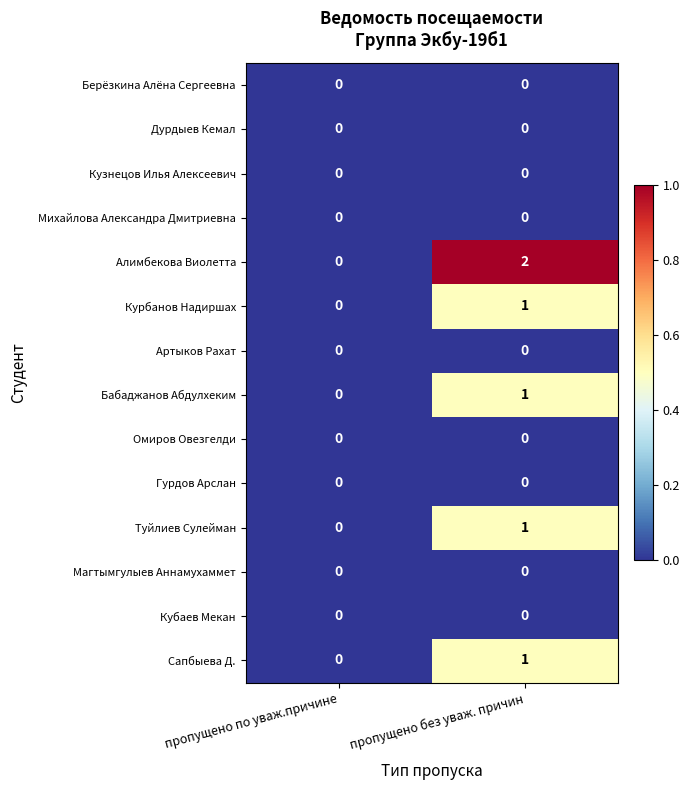

At which label is Бабаджанов Абдулхеким closest to 0?

пропущено по уваж.причине